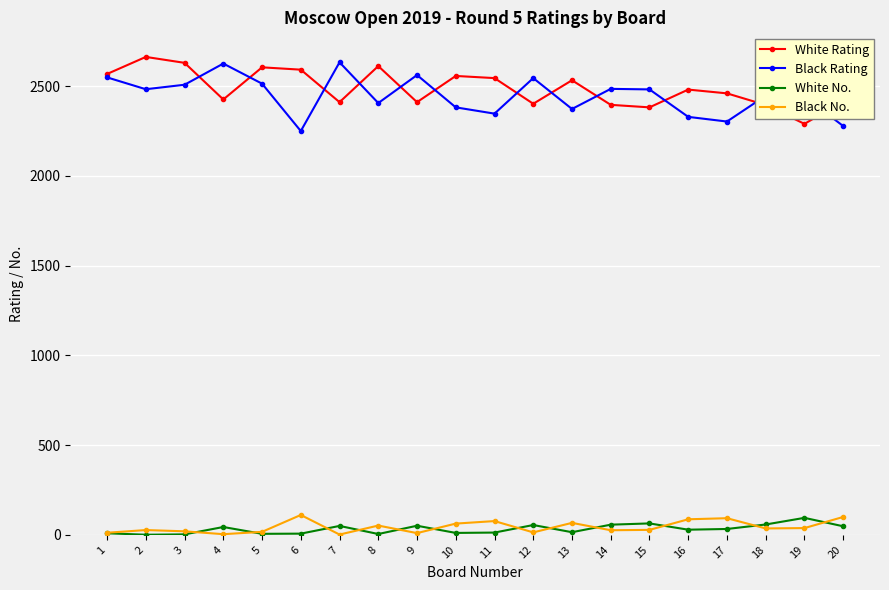

Between 18 and 19, which series saw the biggest shift?

White Rating